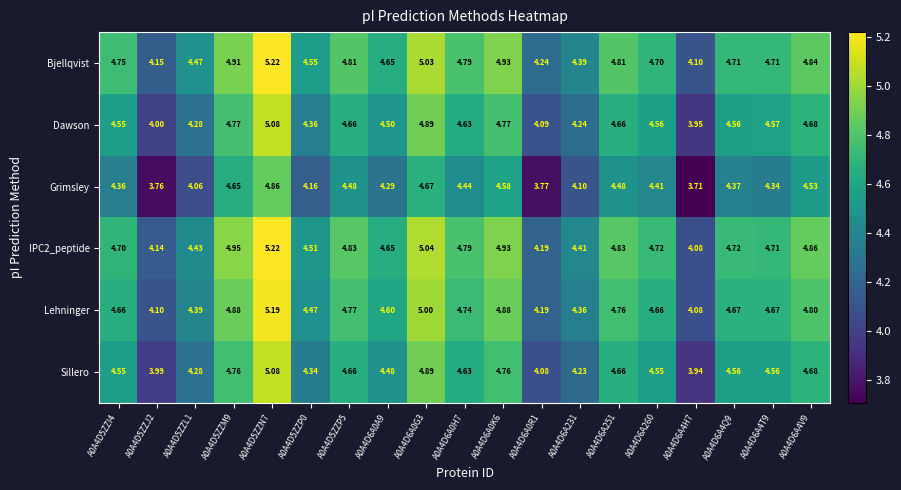

Which series has the widest spread of values?

Grimsley